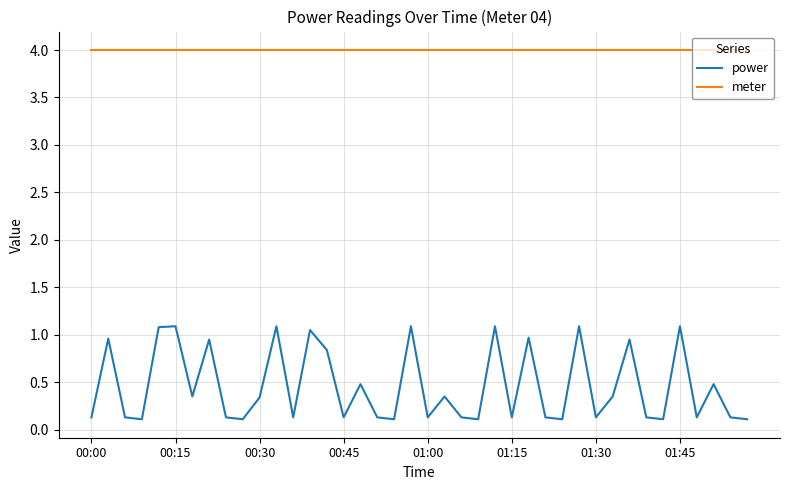

Which series has the largest total across all categories?

meter